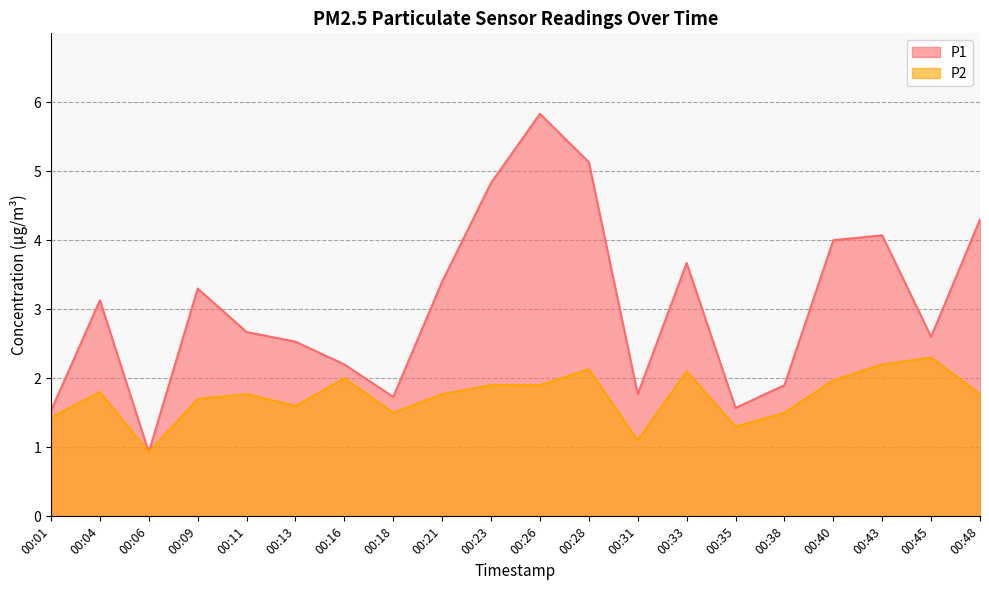

What is the value of the P2 point at the 2nd from the left?

1.8